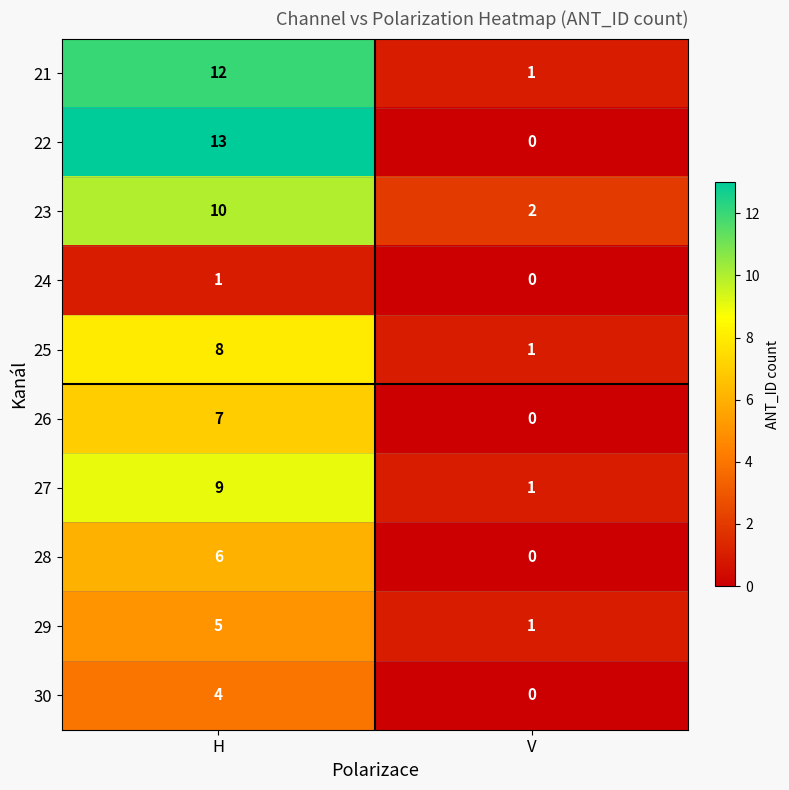

At which category does the chart reach its peak across all series?

H